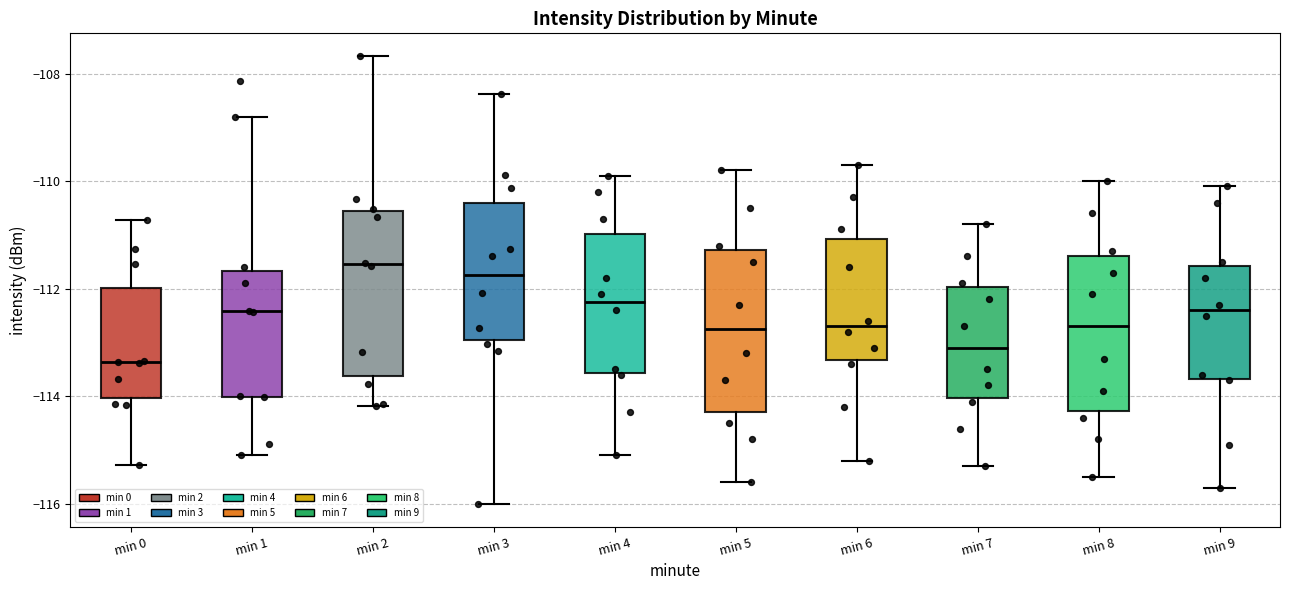

Reading left to right, transcribe this box plot: for each box, give where its median line is, the range the box spans, and where its two whiskers end, as read against the y-axis. The values are not printed on the chart, so give them approximately, as read against the axis.

min 0: median -113.4, box -114.0 to -112.0, whiskers -115.2 to -110.8
min 1: median -112.4, box -114.0 to -111.6, whiskers -115.0 to -108.8
min 2: median -111.6, box -113.6 to -110.6, whiskers -114.2 to -107.6
min 3: median -111.8, box -113.0 to -110.4, whiskers -116.0 to -108.4
min 4: median -112.2, box -113.6 to -111.0, whiskers -115.0 to -109.8
min 5: median -112.8, box -114.2 to -111.2, whiskers -115.6 to -109.8
min 6: median -112.6, box -113.4 to -111.0, whiskers -115.2 to -109.6
min 7: median -113.0, box -114.0 to -112.0, whiskers -115.2 to -110.8
min 8: median -112.6, box -114.2 to -111.4, whiskers -115.4 to -110.0
min 9: median -112.4, box -113.6 to -111.6, whiskers -115.6 to -110.0